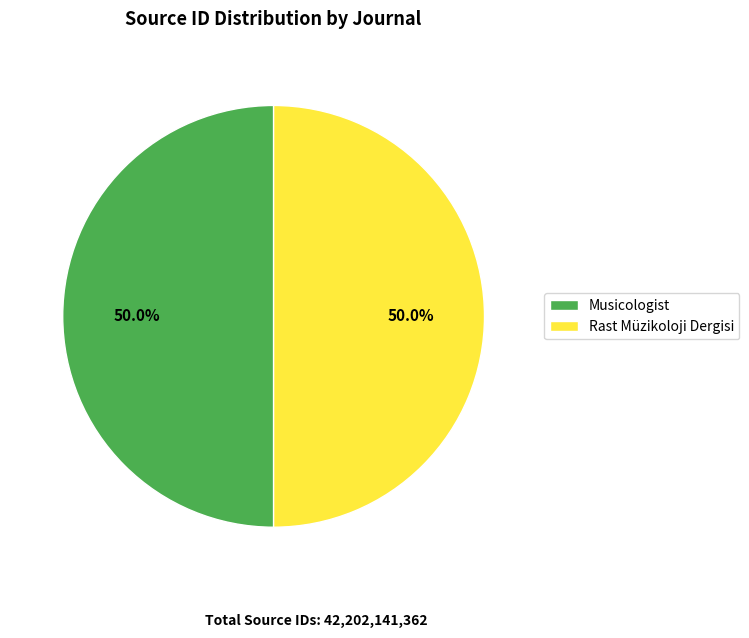

What is the ratio of the value at Rast Müzikoloji Dergisi to the value at Musicologist?

1.0